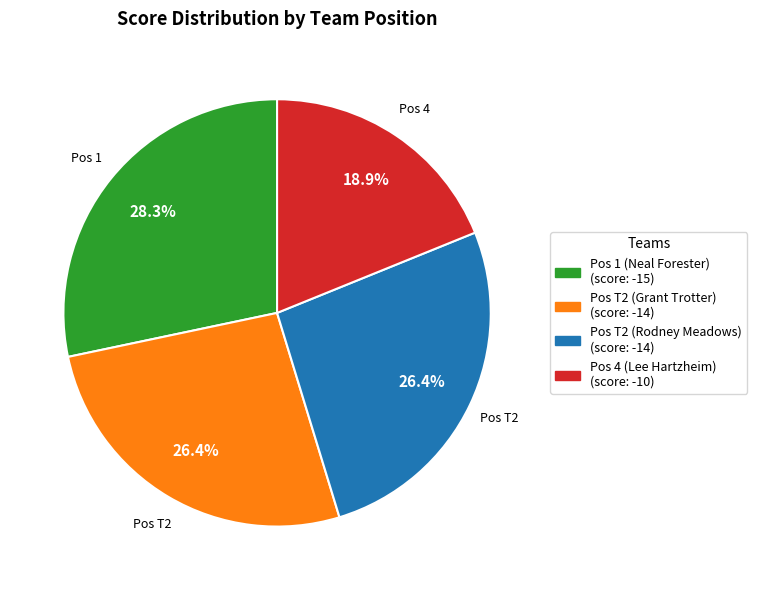

Is there any slice that represents more than half of the pie?

No